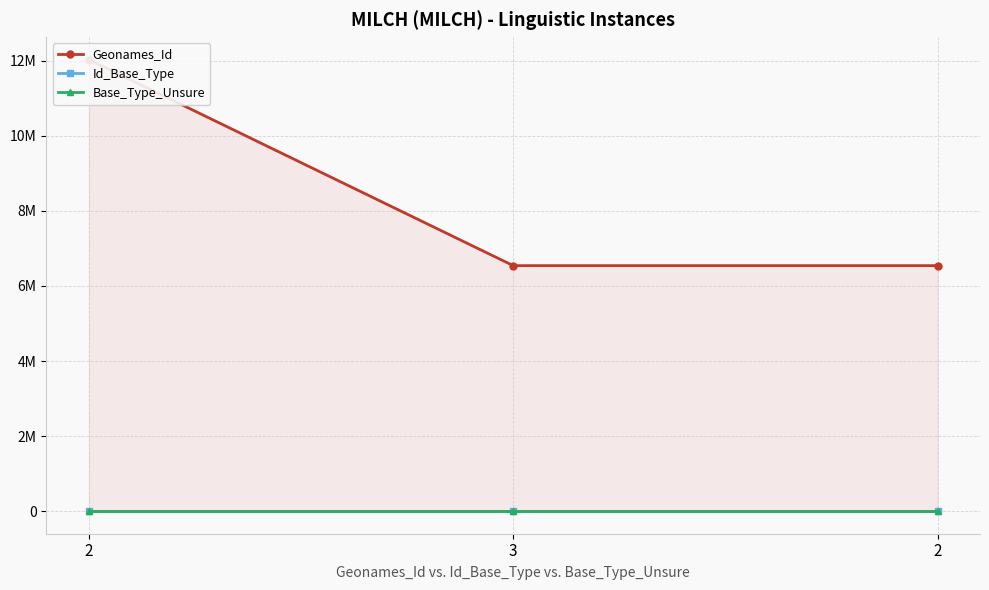

Does the chart display data point markers on the line(s)?

Yes